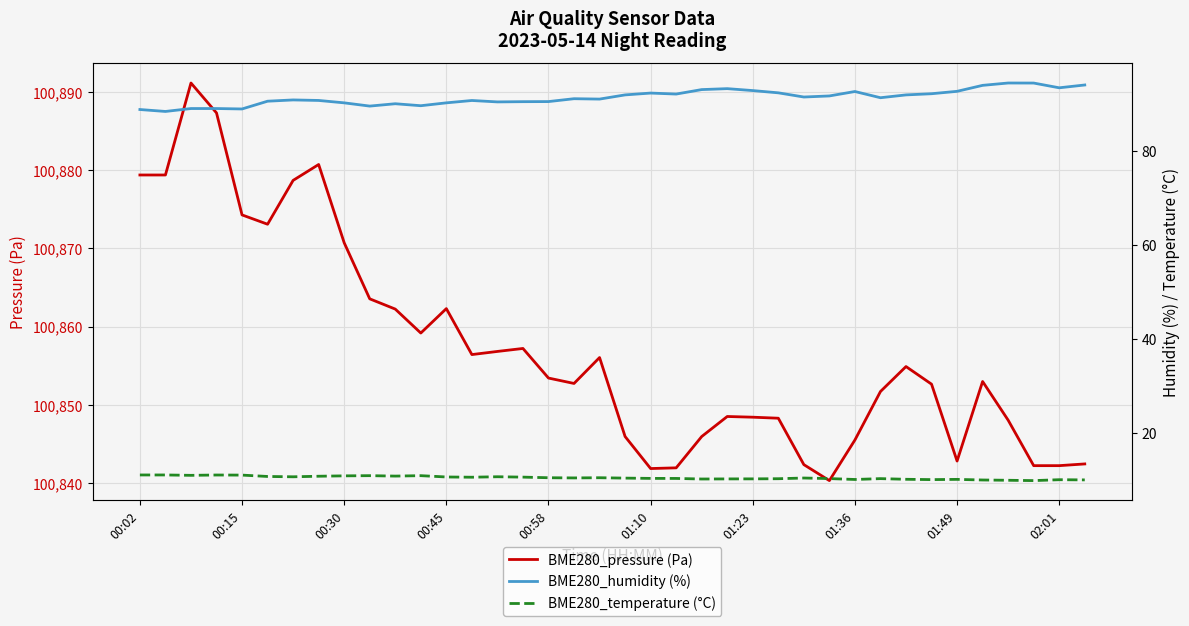

What is the maximum value for BME280_temperature (°C)?

11.1